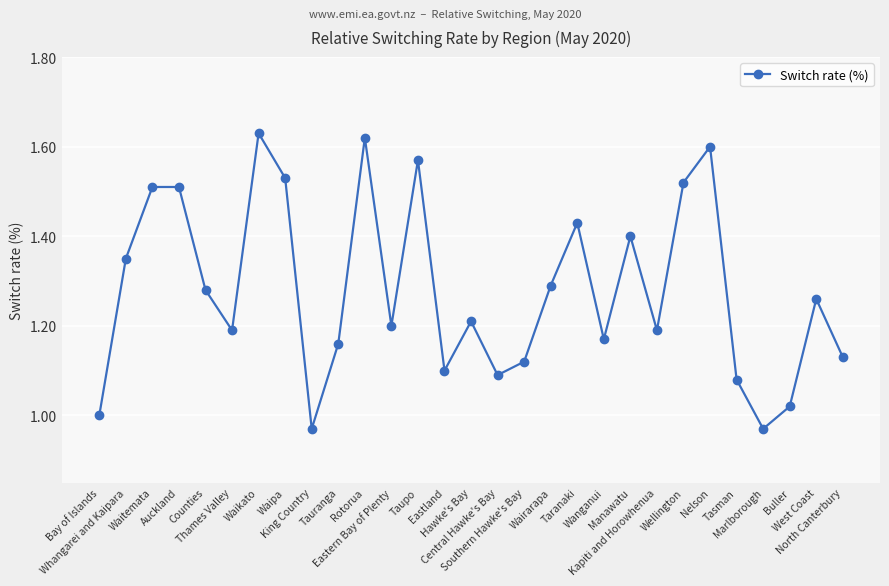

True or false: there are more than 1 points higher than both neighbors.

True